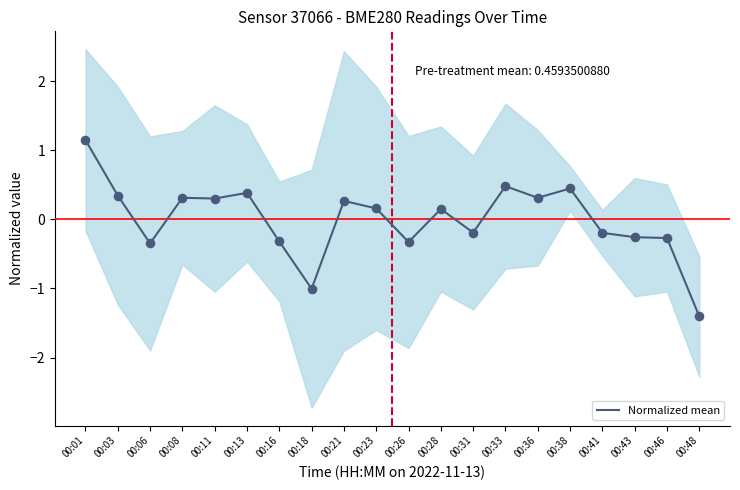

What is the change in value from 00:06 to 00:13?

+0.7